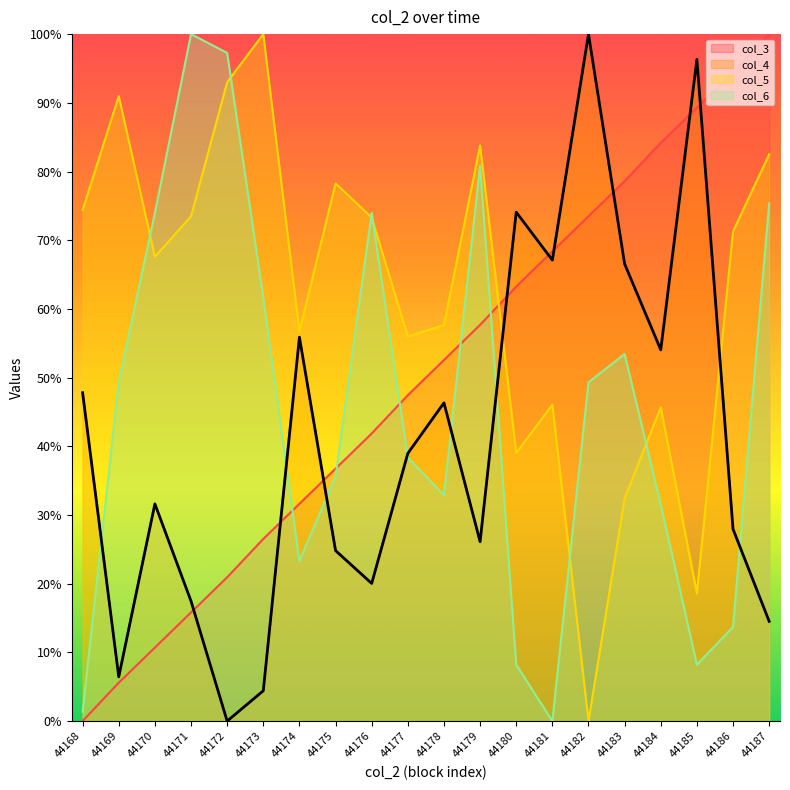

True or false: col_3 has more than 2 interior local peaks.

False